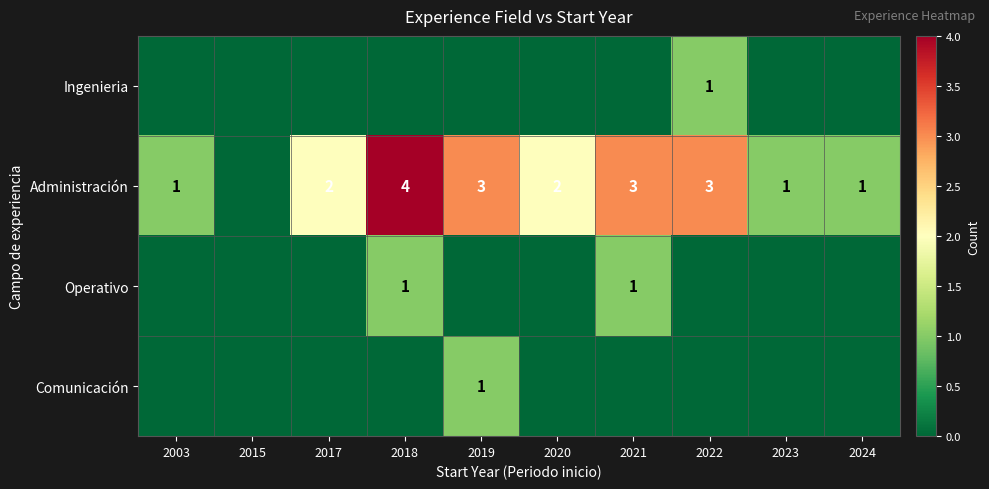

Is it true that Ingenieria equals 0 at 2022?

False